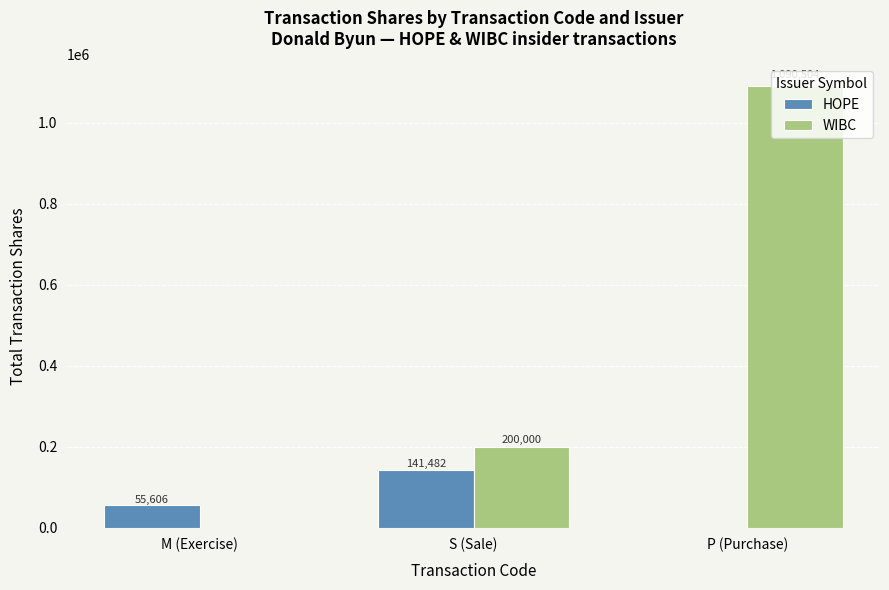

Is the value of WIBC at P (Purchase) greater than the value of HOPE at P (Purchase)?

Yes